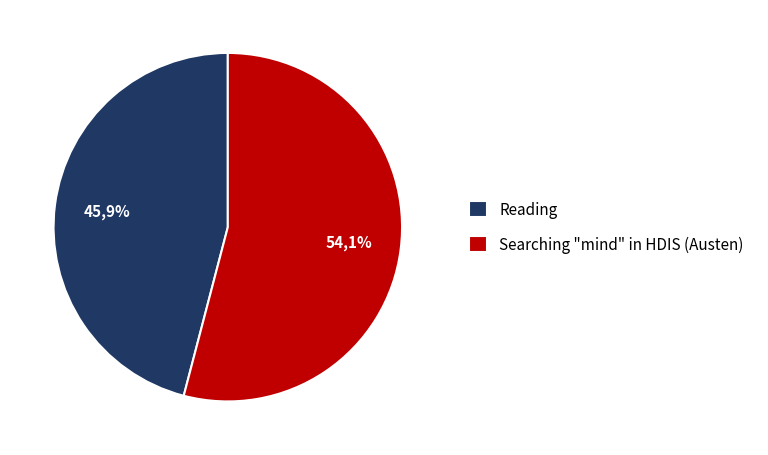

To the nearest percent, what is the difference between the largest and smallest slice percentages?

8%